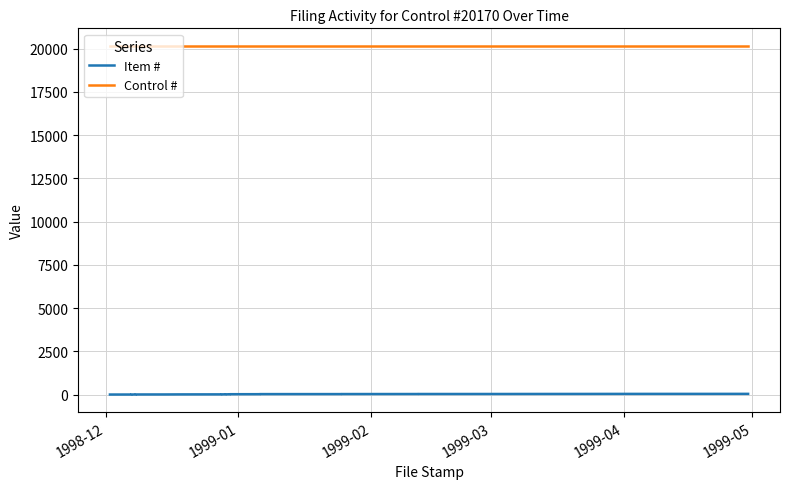

The Control # series shows 13975 at 14. True or false?

False